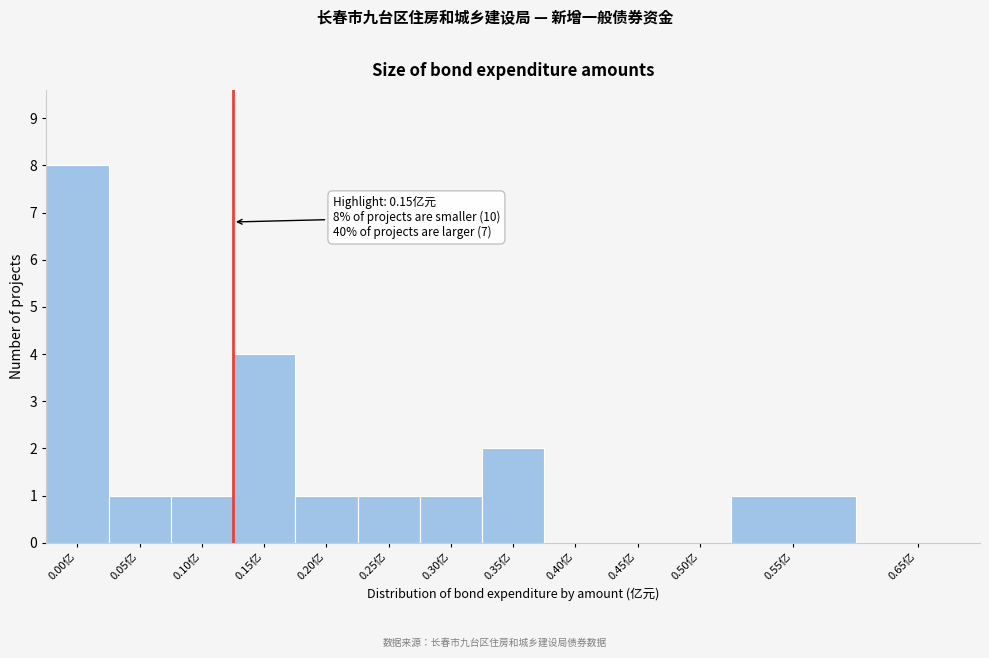

Reading left to right, what are all the values shown in this chart?

0.00亿=8	0.05亿=1	0.10亿=1	0.15亿=4	0.20亿=1	0.25亿=1	0.30亿=1	0.35亿=2	0.40亿=0	0.45亿=0	0.50亿=0	0.55亿=1	0.65亿=0